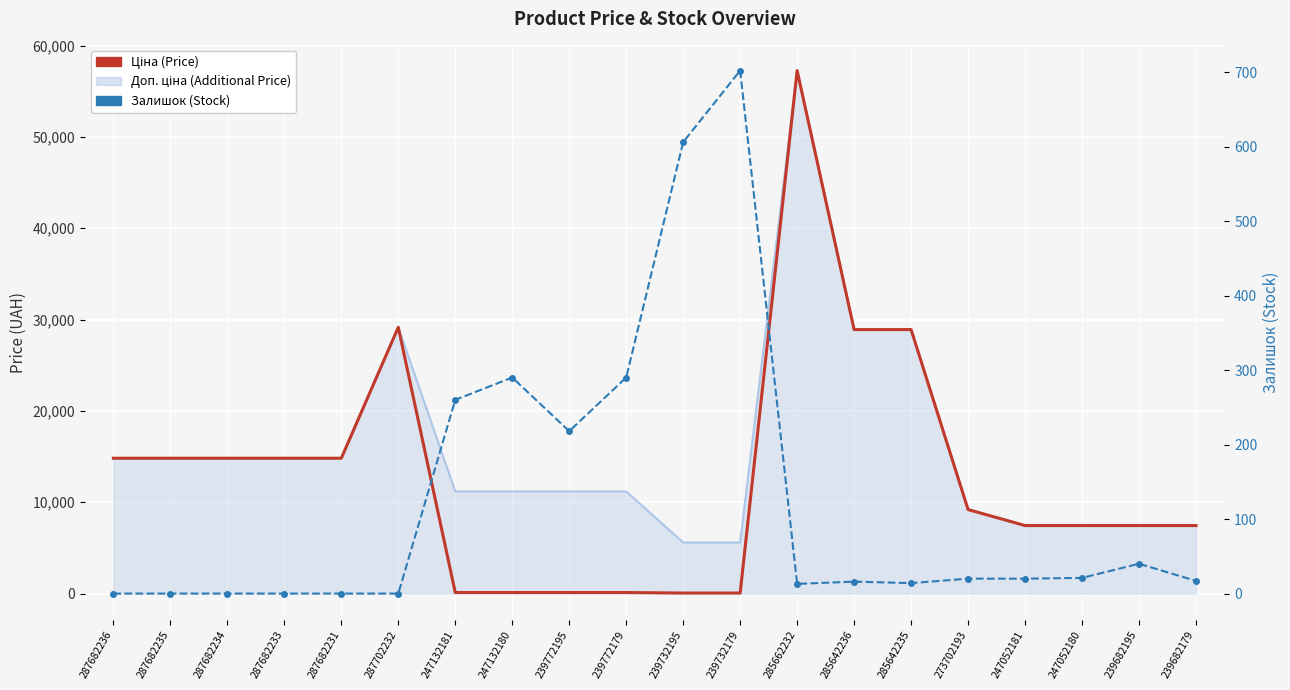

How many values in the Залишок (Stock) series exceed 20?

8